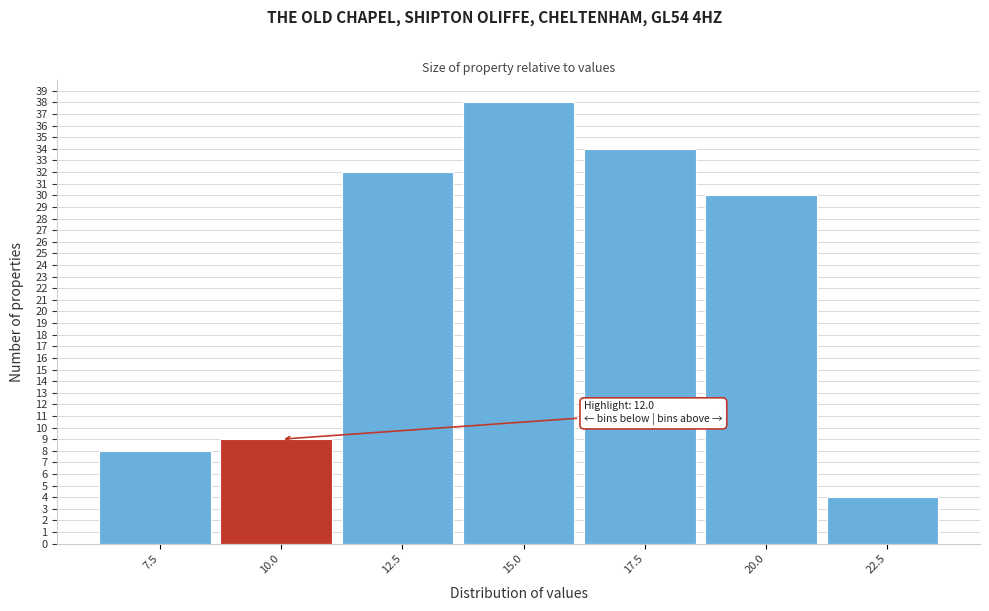

Reading right to left, extract all data points from this chart.

22.5=4	20.0=30	17.5=34	15.0=38	12.5=32	10.0=9	7.5=8